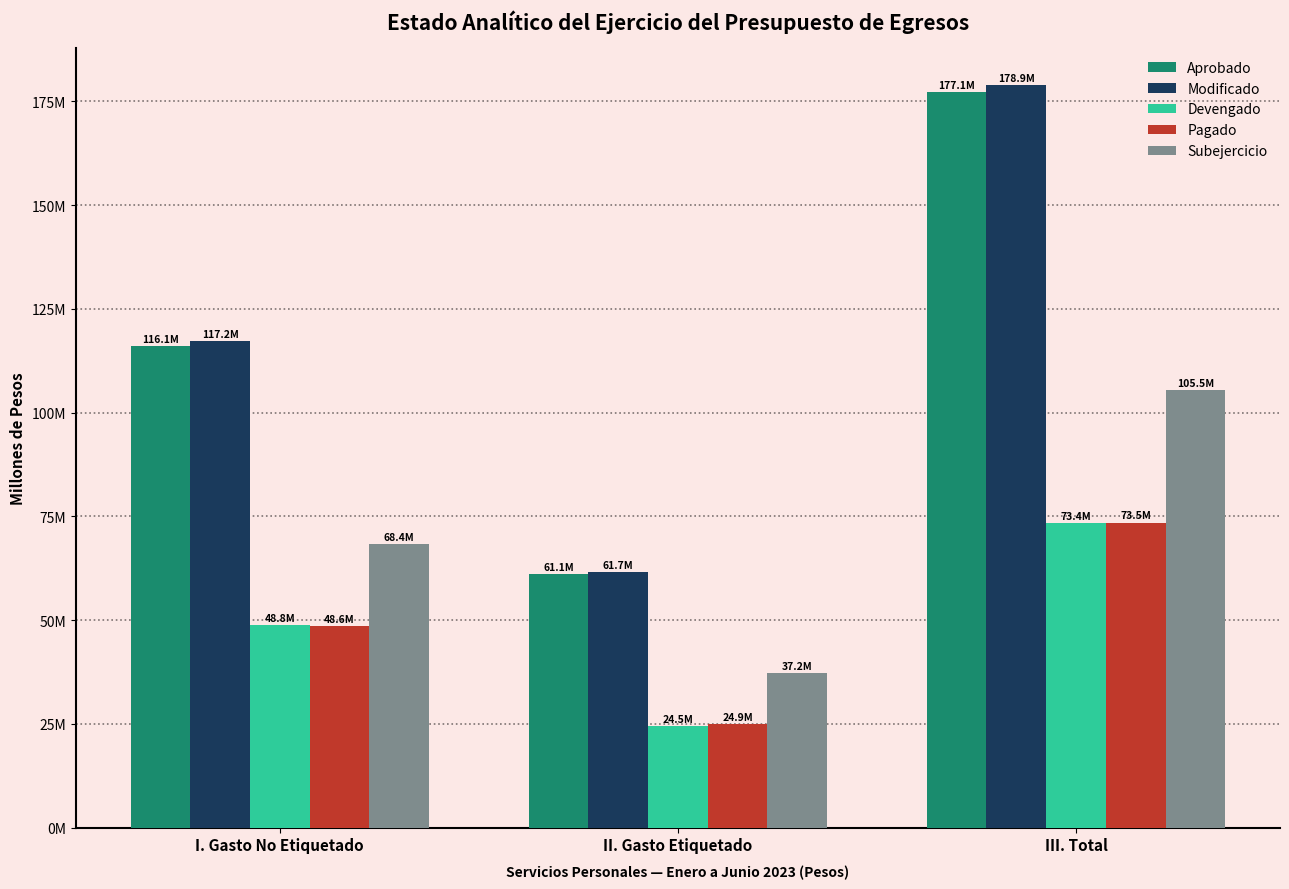

The value of Modificado at III. Total is 178.9. True or false?

True